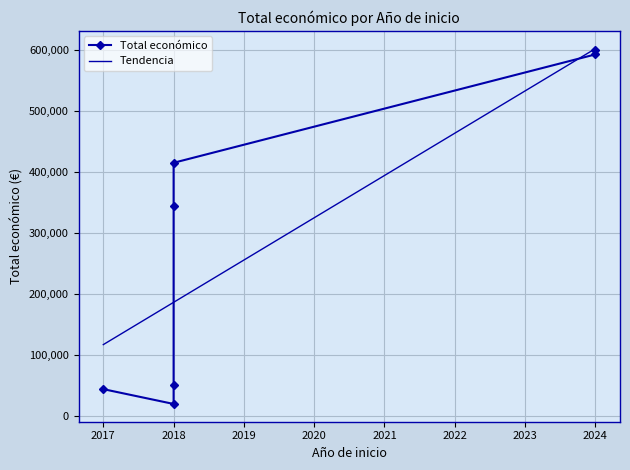

Reading left to right, list all the values displayed in this chart.

2018=50929	2024=599211	2024=592475	2018=19478	2018=344243	2018=414788	2017=43769